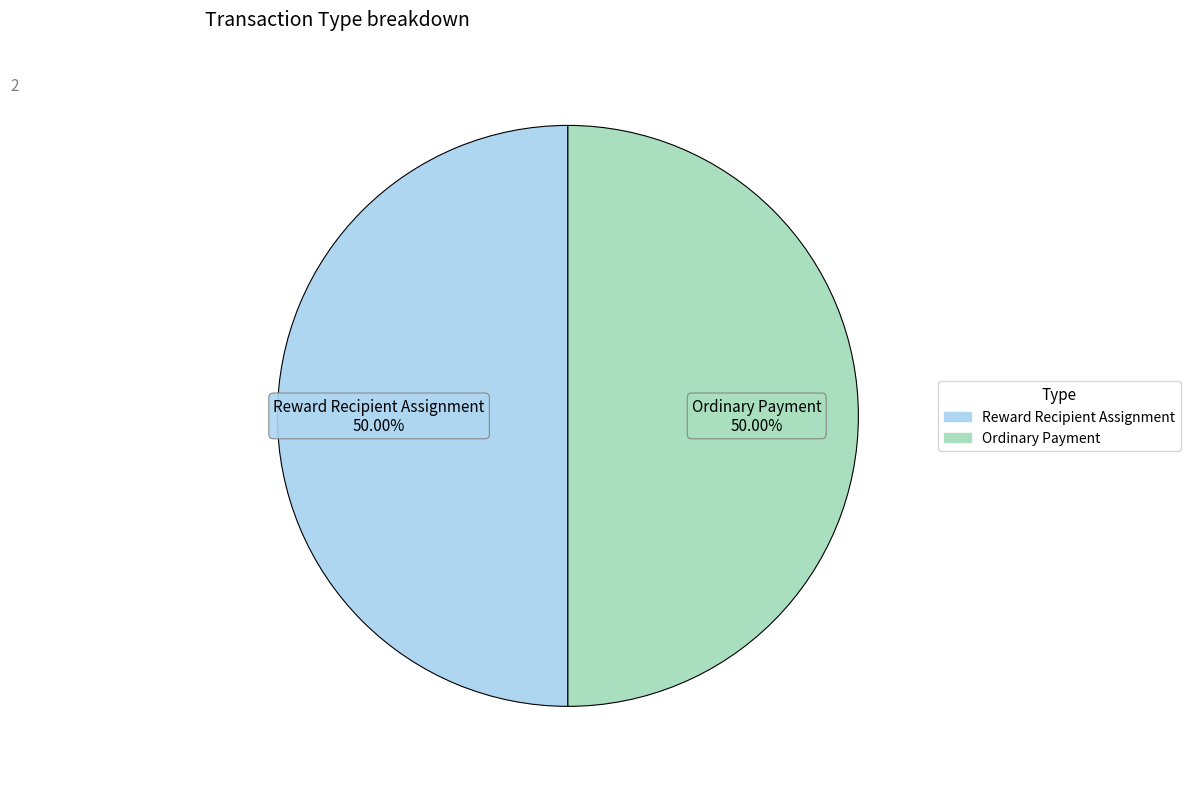

Is it true that Ordinary Payment is 55% of the pie?

False